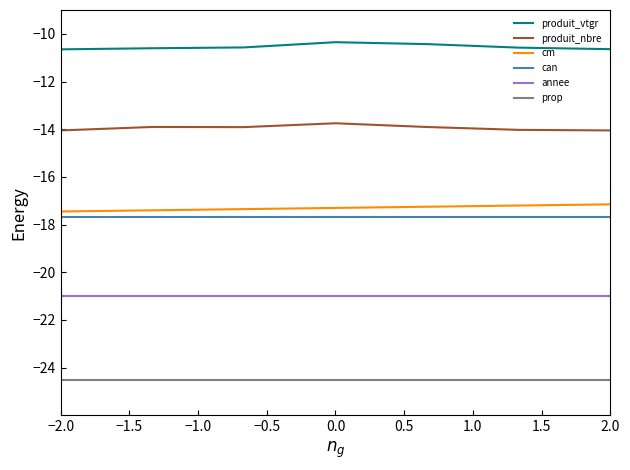

What is the smallest value displayed?

-24.5